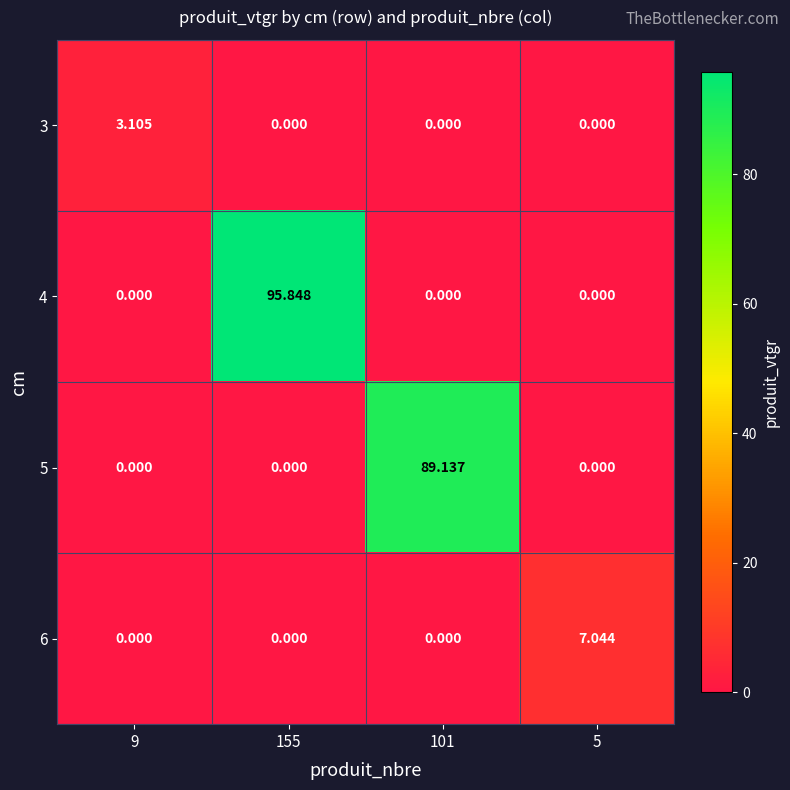

How many data points in 4 are above 0?

1